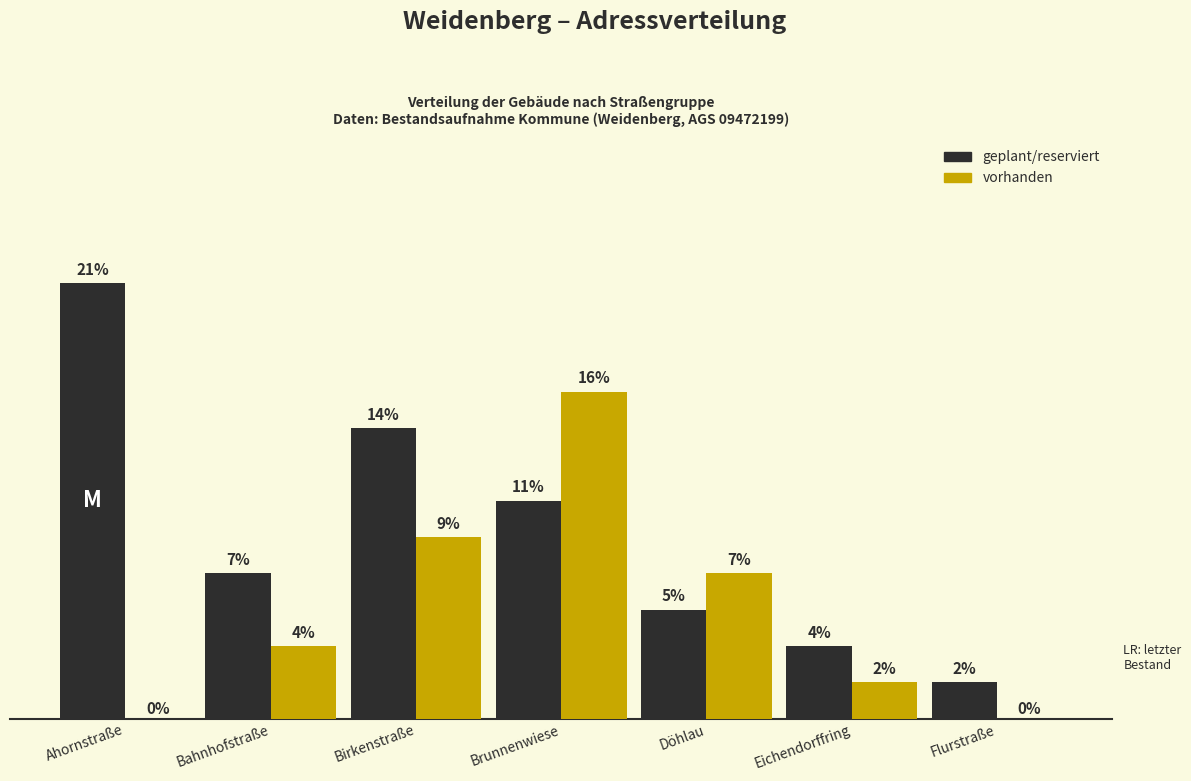

Where does the geplant/reserviert series first go above 4?

Ahornstraße